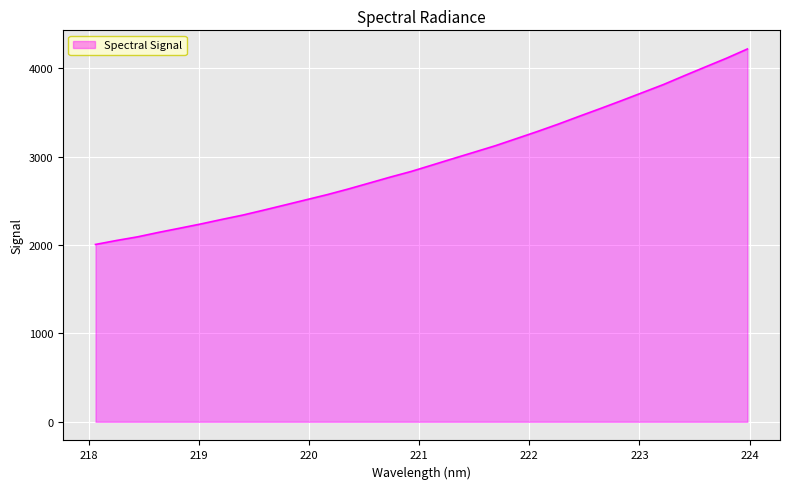

What is the smallest value displayed?

2005.9